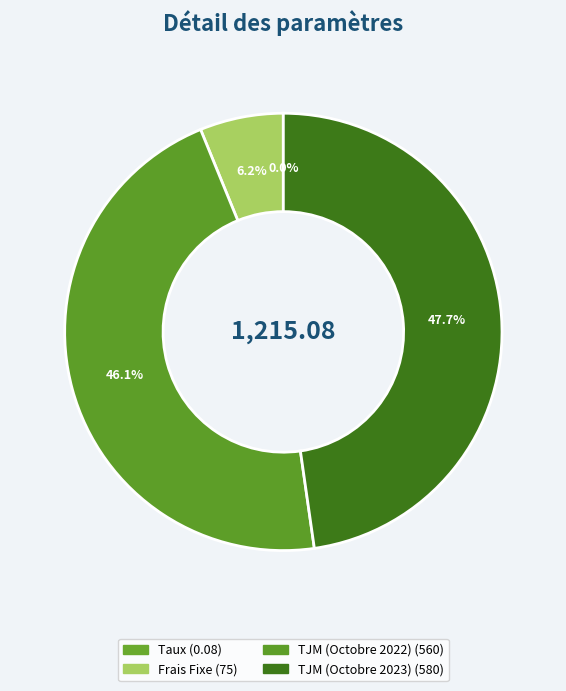

What percentage is the TJM (Octobre 2023) slice, to the nearest percent?

48%